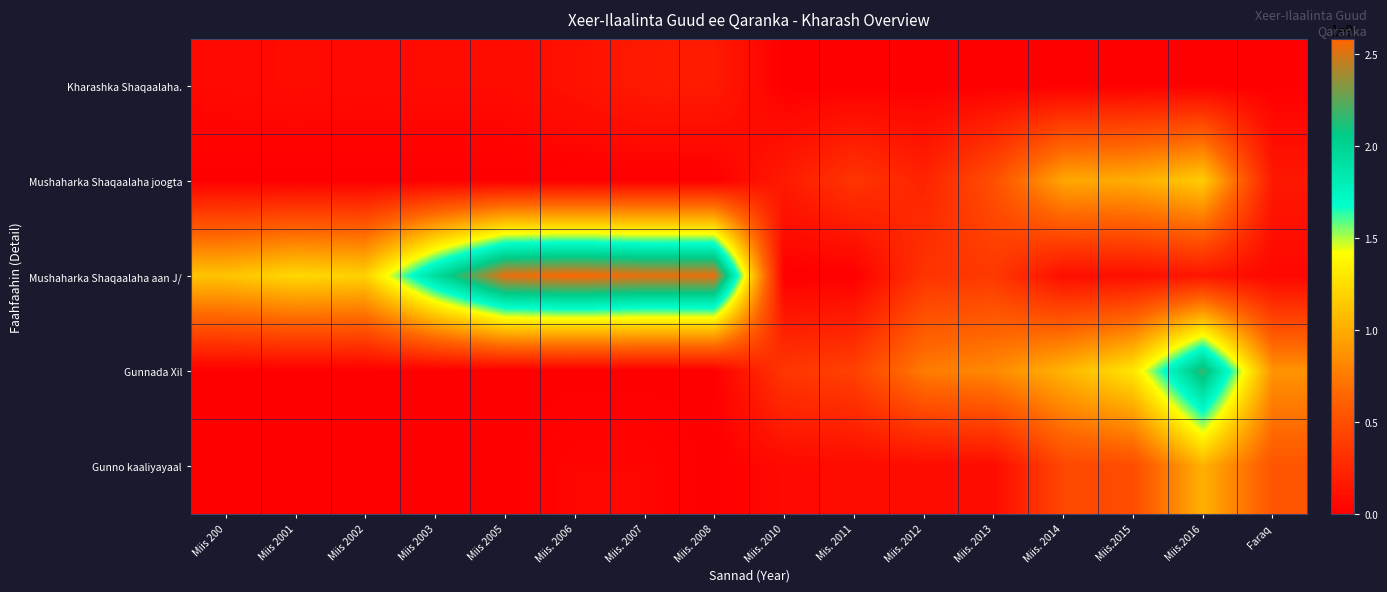

At which category does the chart reach its minimum across all series?

Miis. 2010